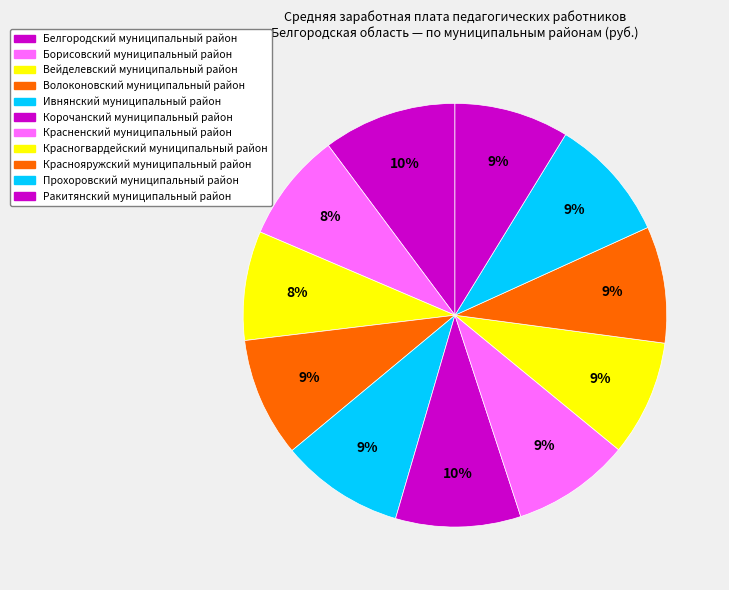

How many segments does this pie chart have?

11